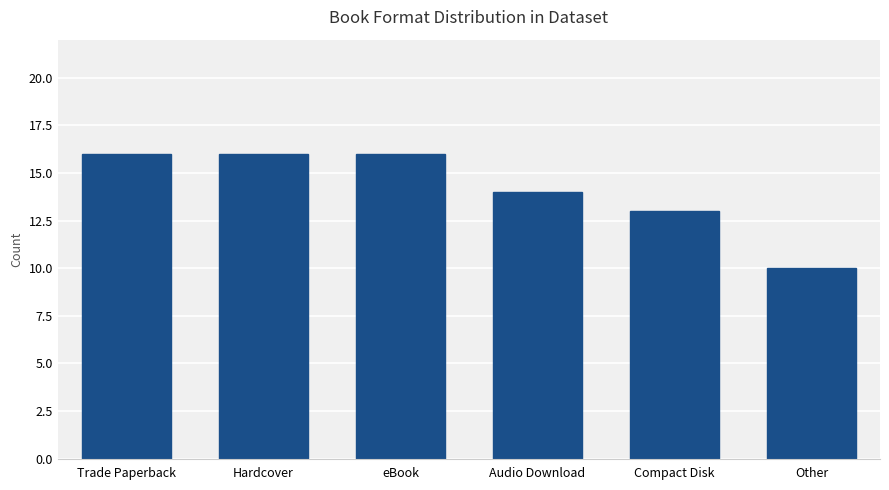

What is the change in value from eBook to Other?

-6